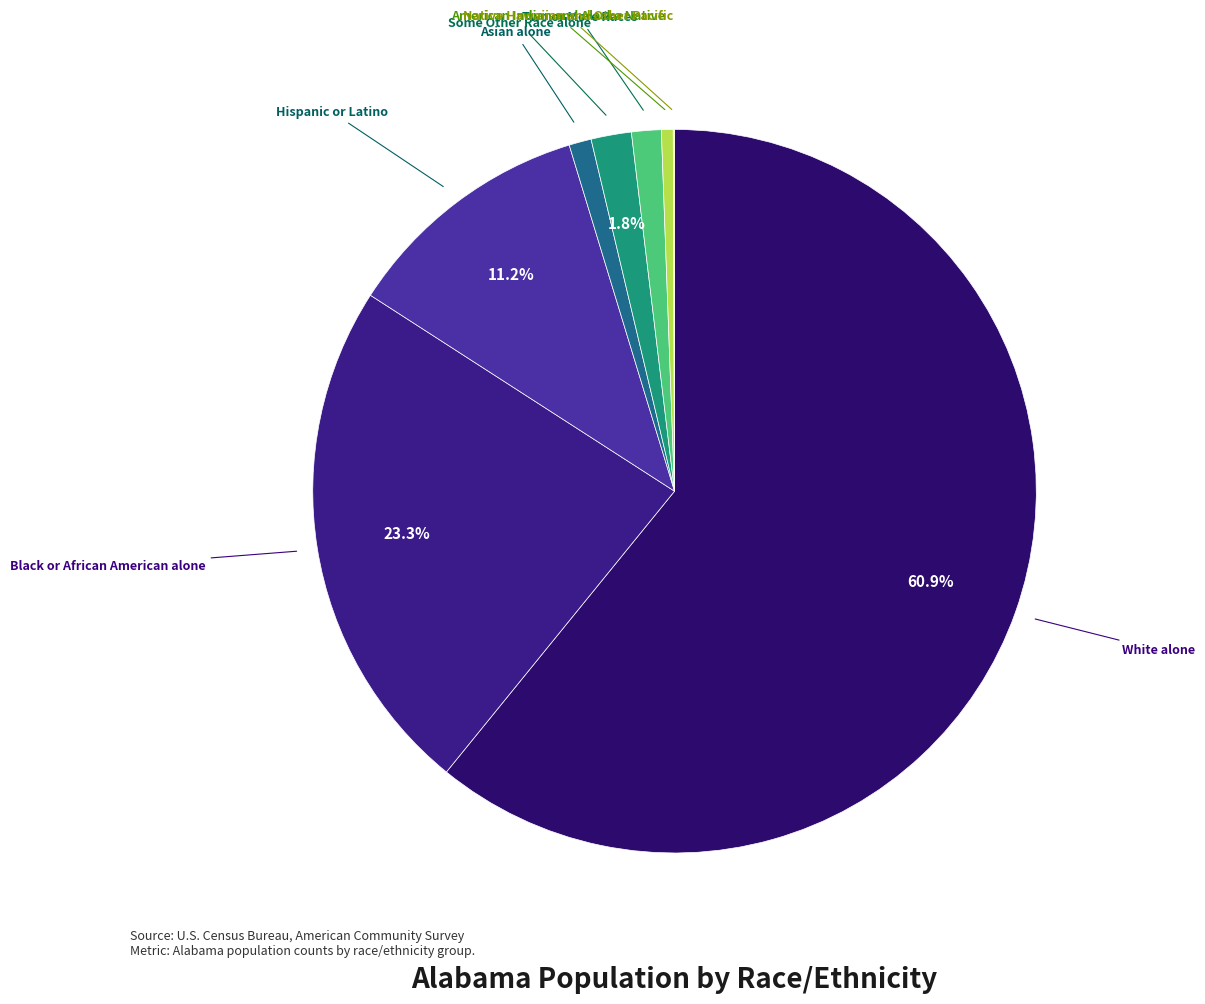

What is the smallest slice in the pie chart?

Native Hawaiian and Other Pacific